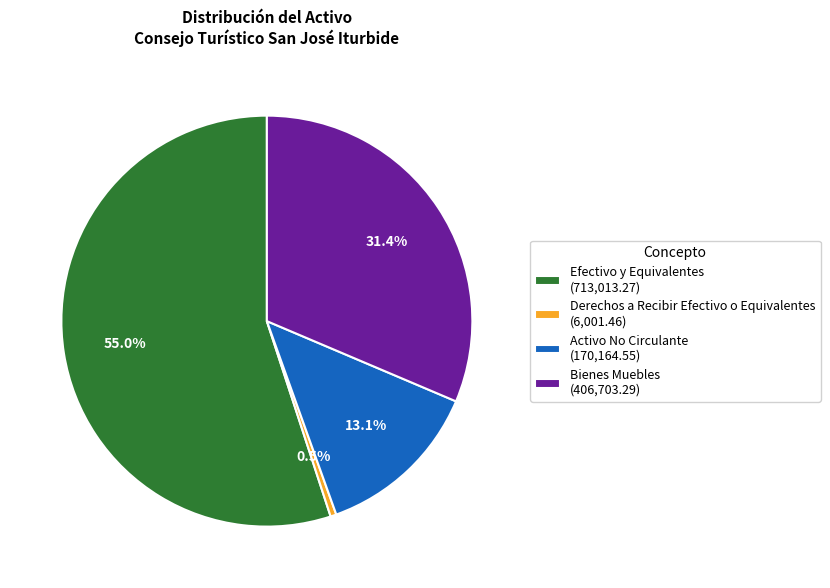

Which slice is the smallest?

Derechos a Recibir Efectivo o Equivalentes